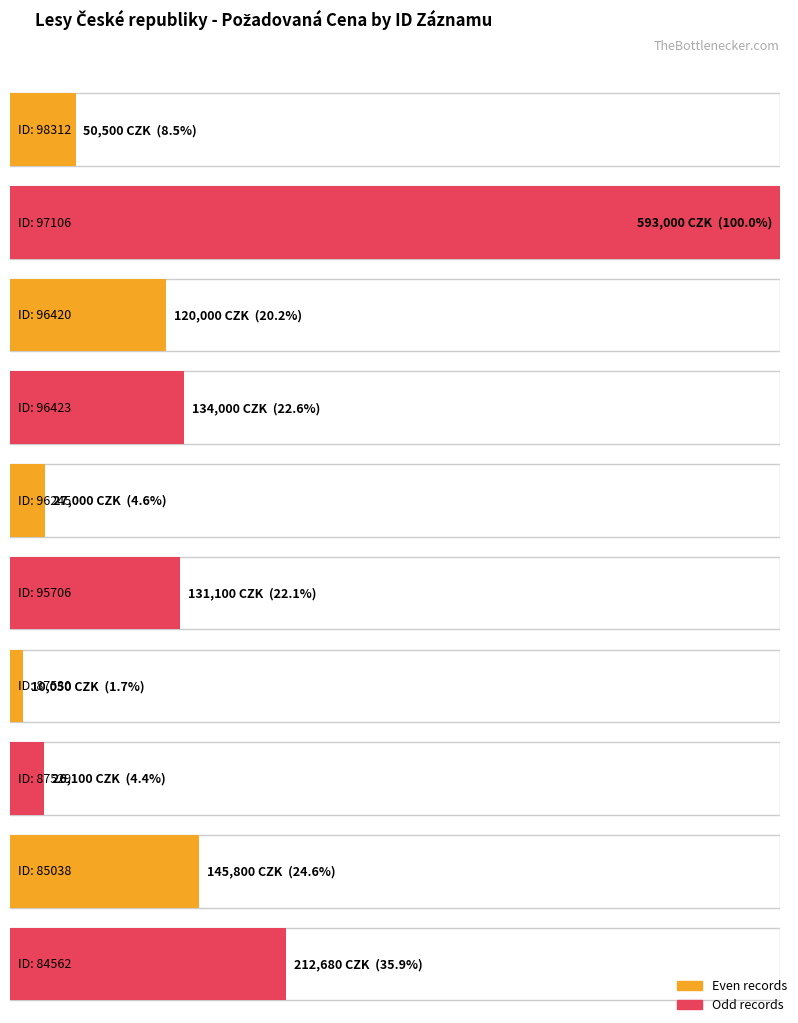

What is the value of the 3rd bar from the left?

120000